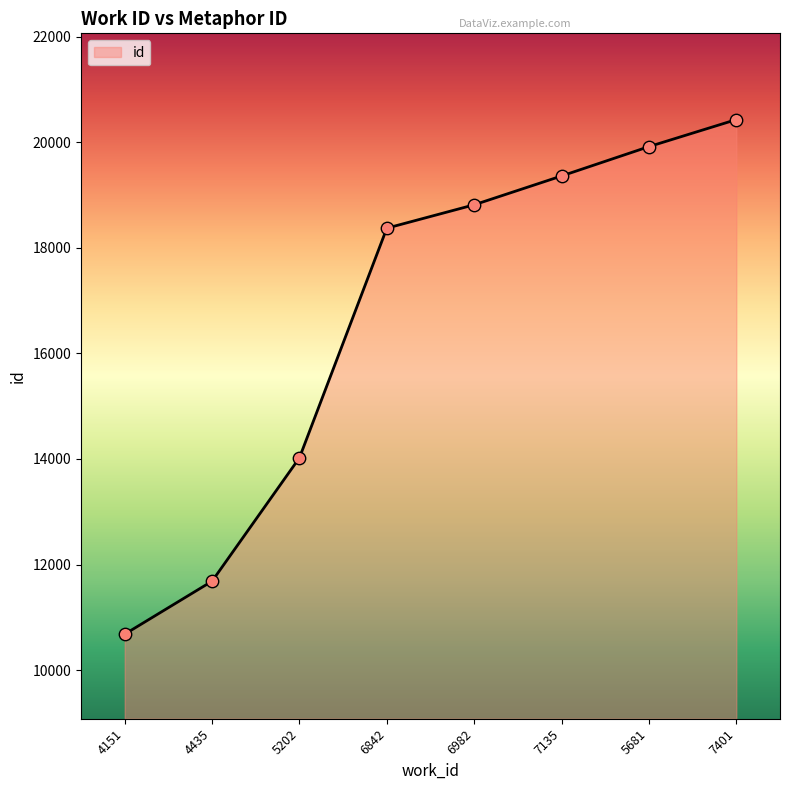

Between 6842 and 4151, which is larger?

6842